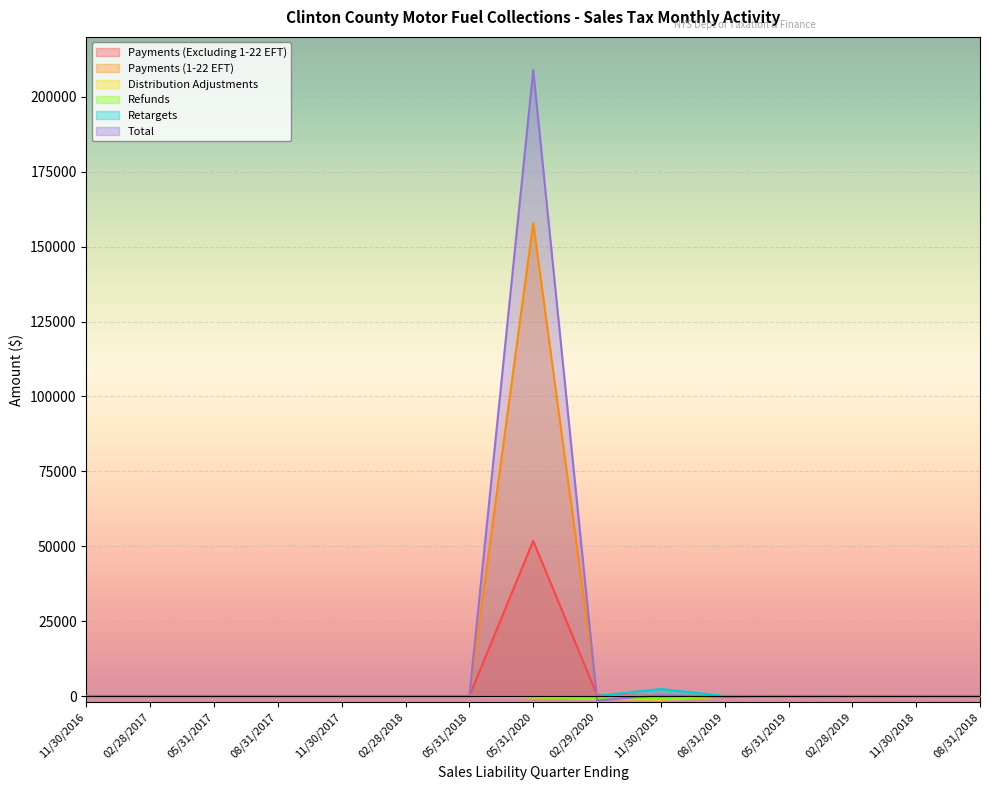

What is the average value of the Payments (Excluding 1-22 EFT) series?

3474.1